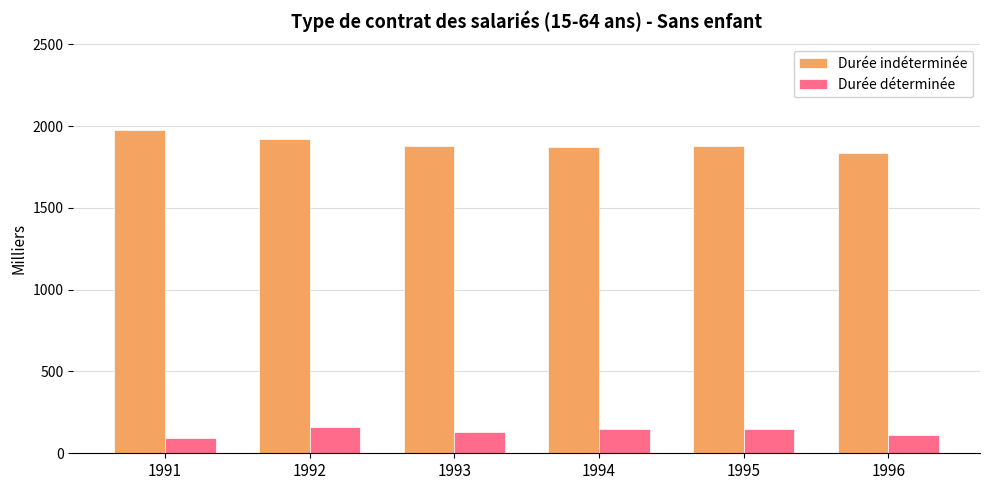

How many values in the Durée déterminée series are below 146?

3